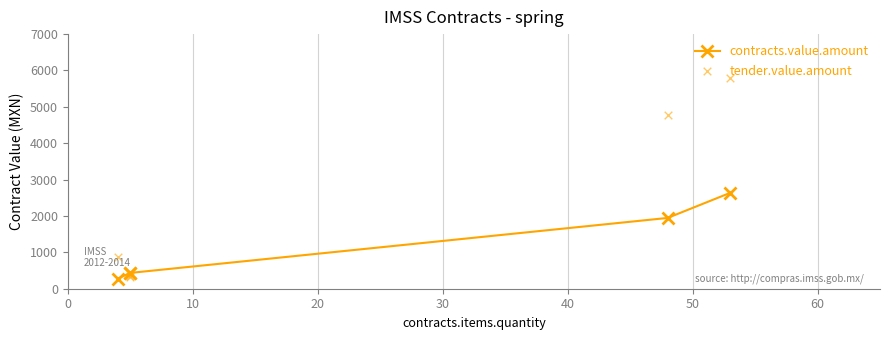

At how many categories does at least one series exceed 3431?

2